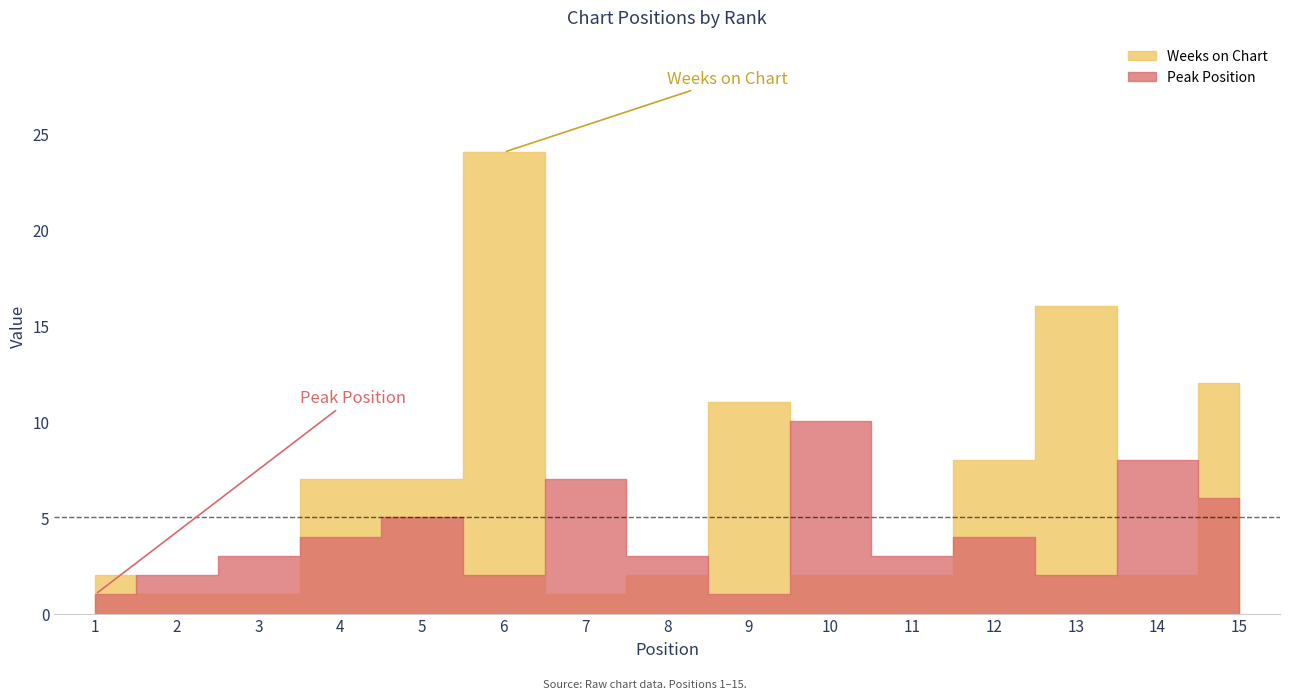

How many lines are shown in the chart?

2